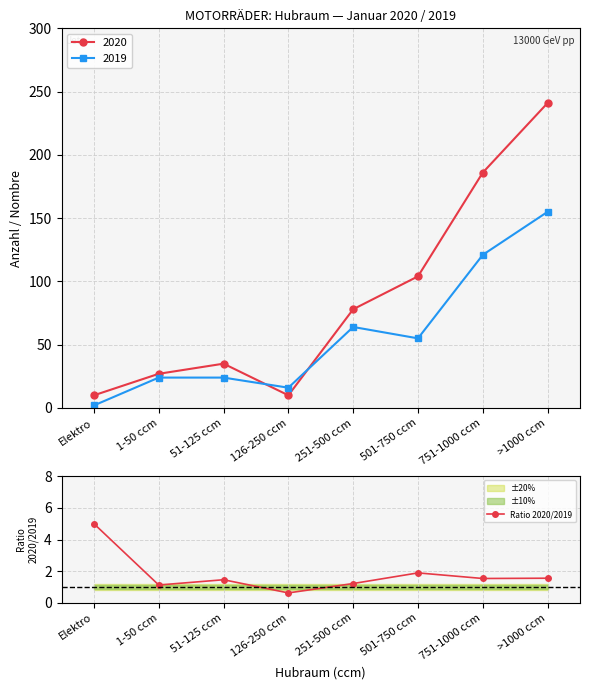

Reading left to right, what are all the values shown in this chart?

Elektro=5.0	1-50 ccm=1.1	51-125 ccm=1.5	126-250 ccm=0.6	251-500 ccm=1.2	501-750 ccm=1.9	751-1000 ccm=1.5	>1000 ccm=1.6